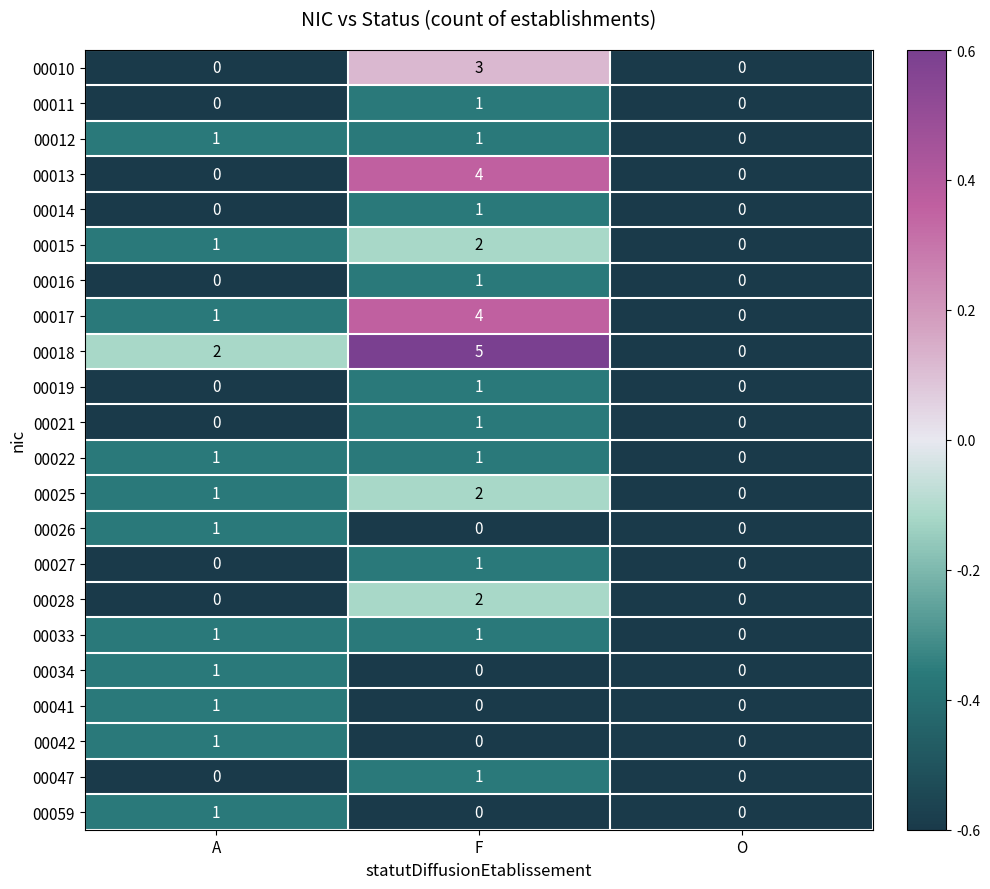

Is it true that 00028 equals 0 at O?

True